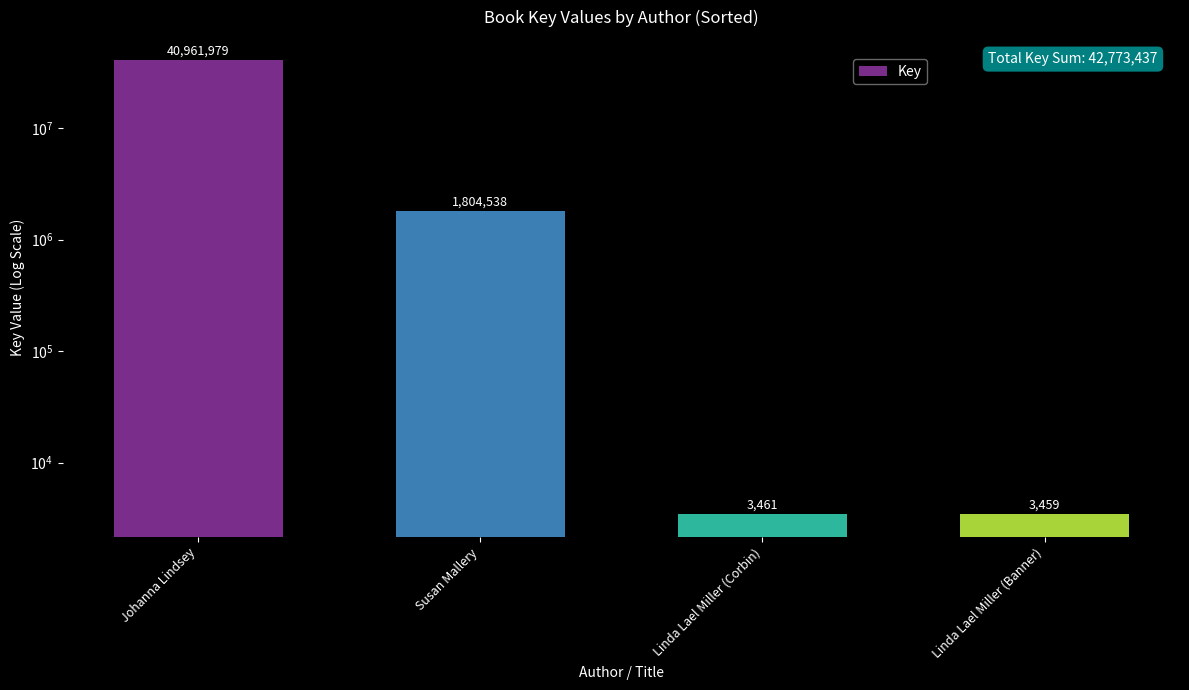

The value at Susan Mallery is 1804538. True or false?

True